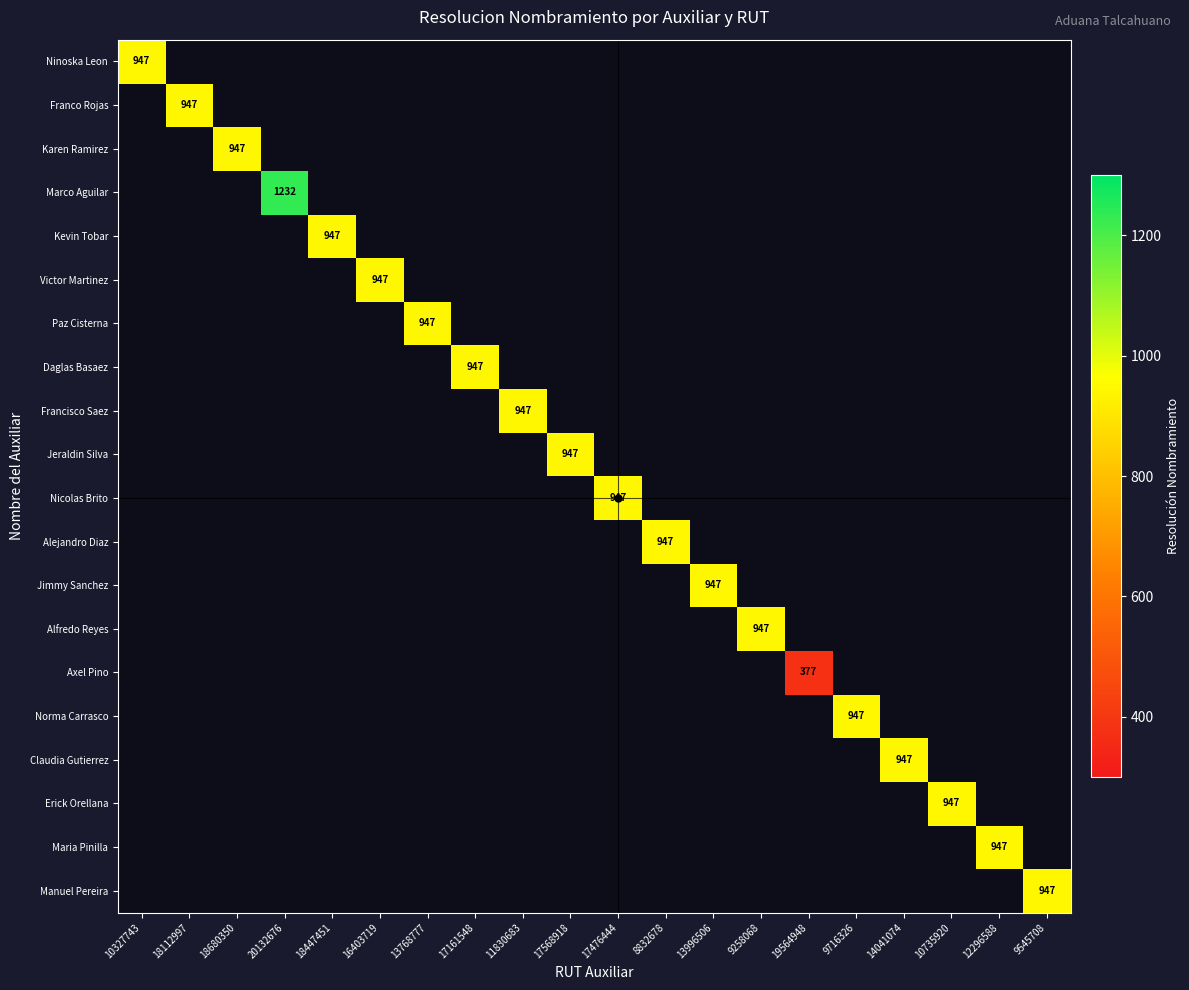

The Jeraldin Silva series shows 449 at 13996506. True or false?

False